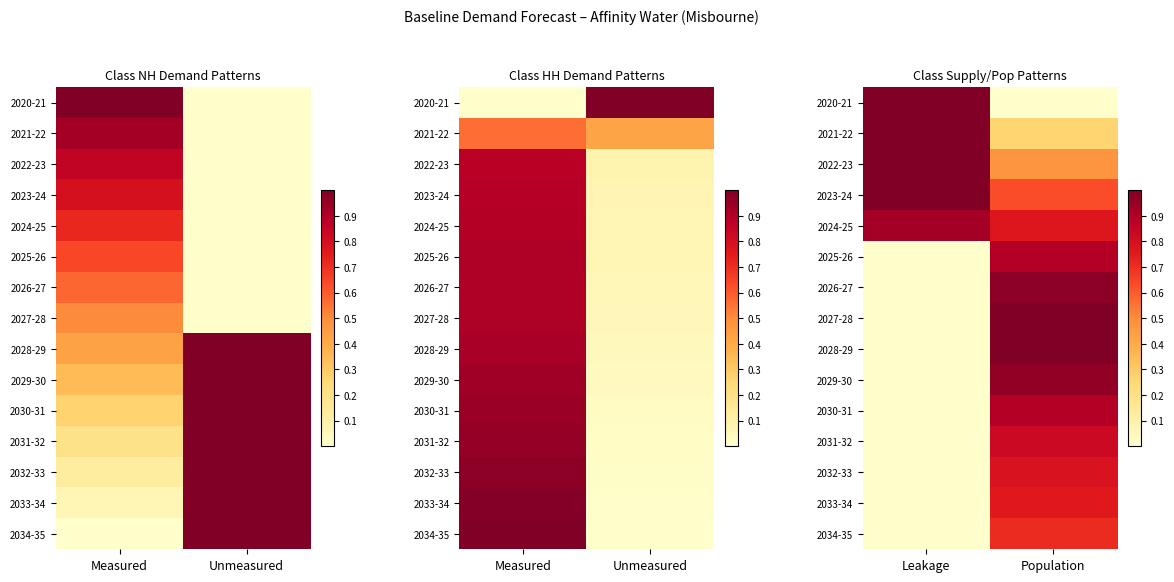

The 2029-30 series shows 1.5 at Population. True or false?

False